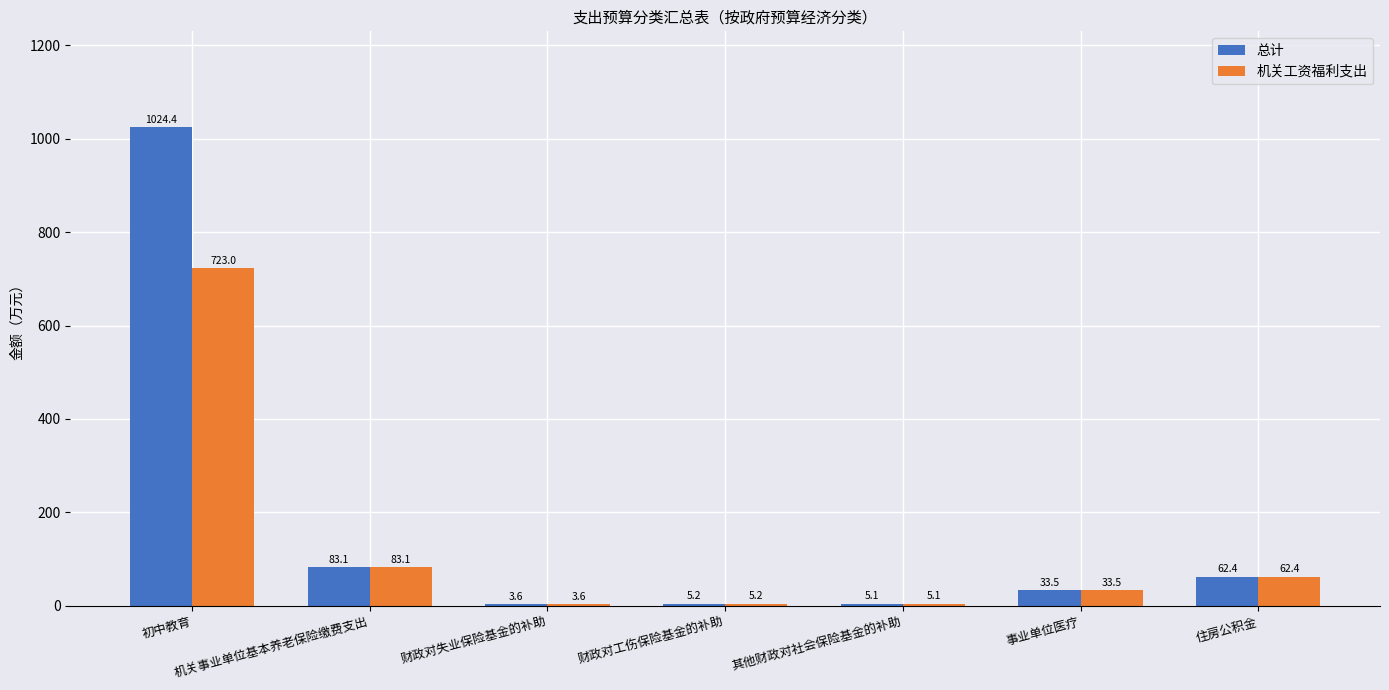

Does the chart contain stacked bars?

No